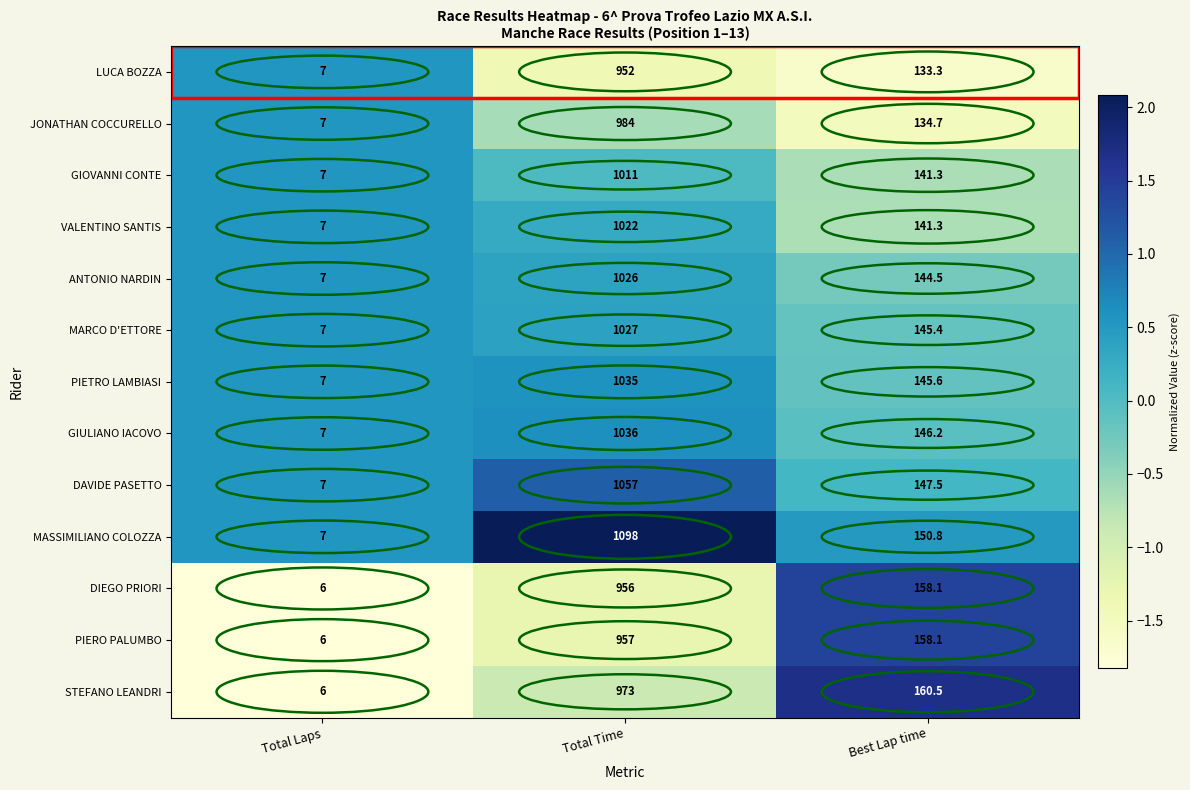

Rank the series by their maximum value, from highest to lowest.

MASSIMILIANO COLOZZA, DAVIDE PASETTO, GIULIANO IACOVO, PIETRO LAMBIASI, MARCO D'ETTORE, ANTONIO NARDIN, VALENTINO SANTIS, GIOVANNI CONTE, JONATHAN COCCURELLO, STEFANO LEANDRI, PIERO PALUMBO, DIEGO PRIORI, LUCA BOZZA